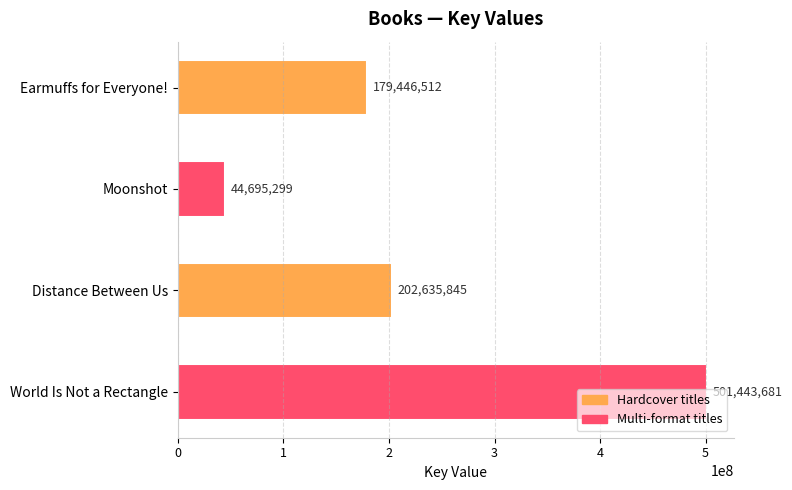

The chart shows a value of 65911714 at Moonshot. True or false?

False